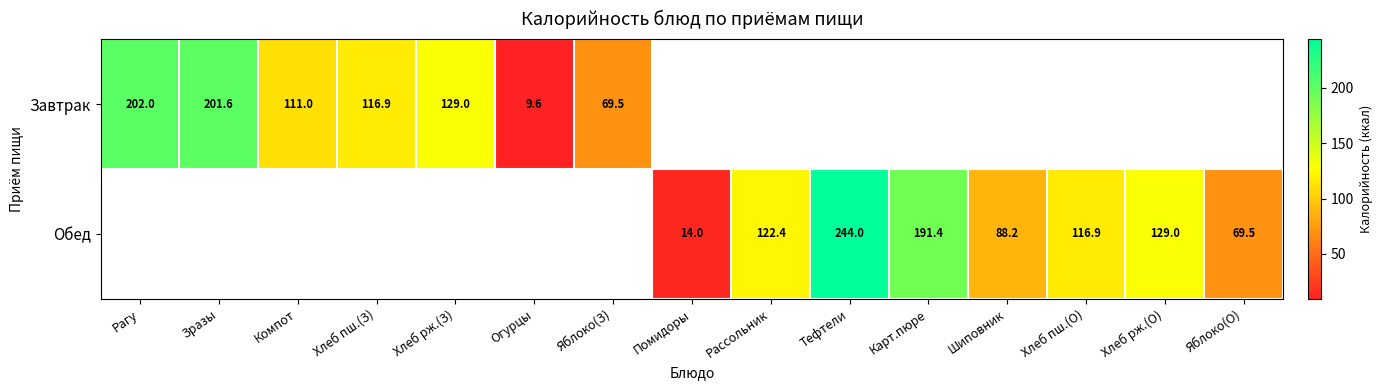

What is the smallest value displayed?

9.6